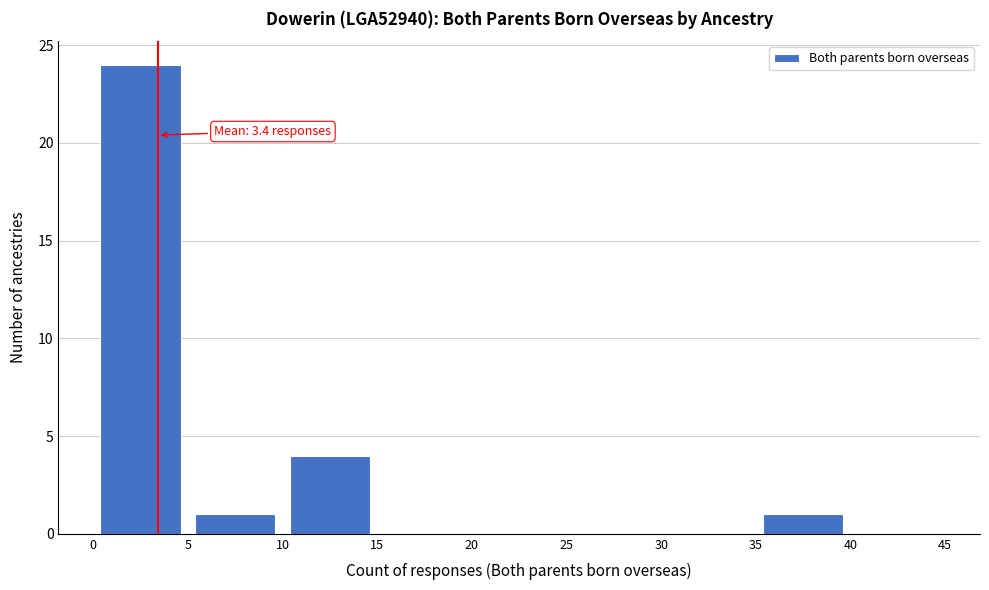

Which range on the x-axis has the tallest bar?

0 to 5